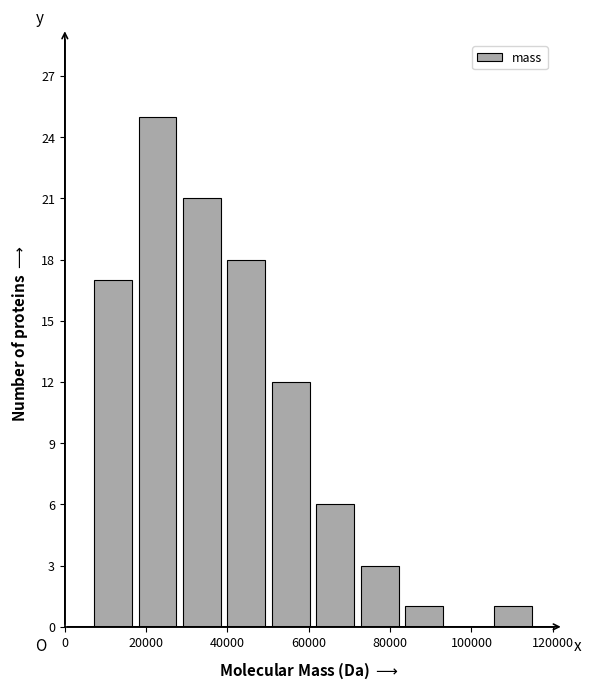

Reading left to right, transcribe this chart: for each bar, give the range it covers on the x-axis and its height. Neither the bar edges nor the heights are printed on the chart, so give them approximately, as read against the axes.

6000 to 18000: 17
18000 to 28000: 25
28000 to 40000: 21
40000 to 50000: 18
50000 to 62000: 12
62000 to 72000: 6
72000 to 82000: 3
82000 to 94000: 1
94000 to 104000: 0
104000 to 116000: 1